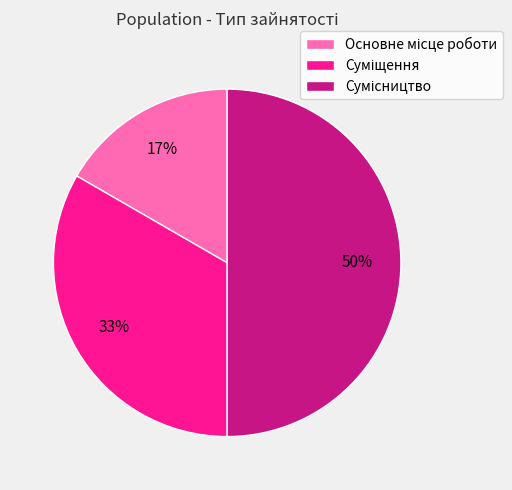

To the nearest percent, what is the difference between the largest and smallest slice percentages?

33%